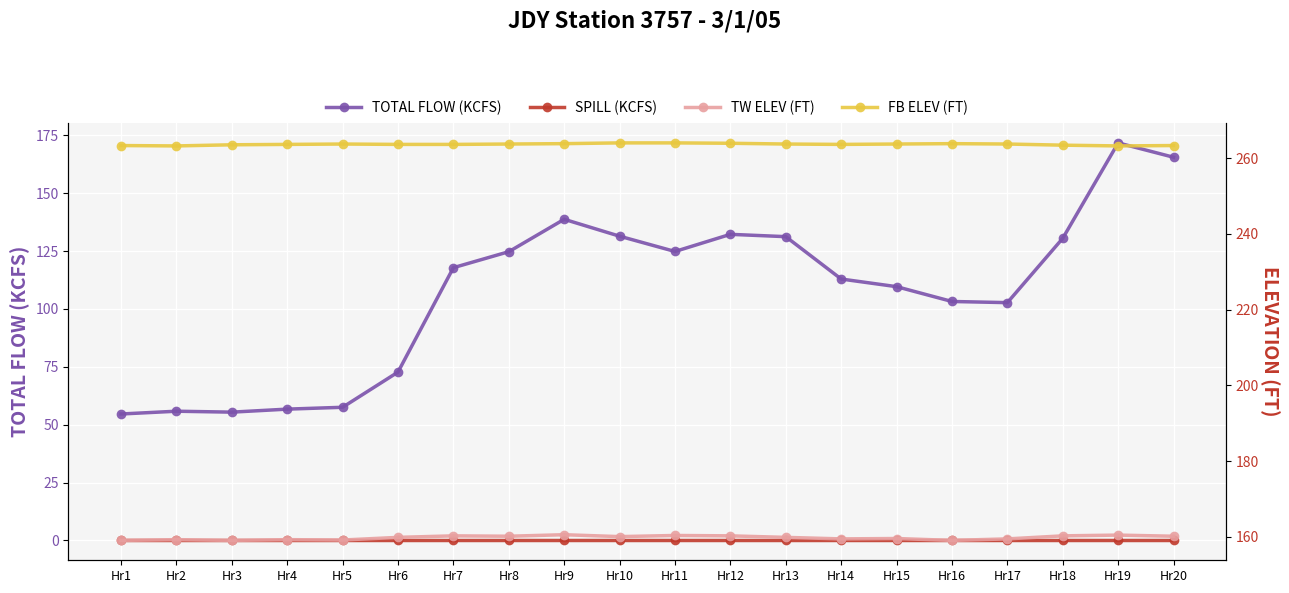

Reading left to right, list all the values displayed in this chart.

TOTAL FLOW (KCFS): 54.6	55.8	55.4	56.7	57.5	72.7	117.8	124.7	138.7	131.4	124.8	132.2	131.2	112.9	109.6	103.2	102.7	130.5	171.7	165.5
SPILL (KCFS): 0.0	0.0	0.0	0.0	0.0	0.0	0.0	0.0	0.0	0.0	0.0	0.0	0.0	0.0	0.0	0.0	0.0	0.0	0.0	0.0
TW ELEV (FT): 159.1	159.3	159.1	159.3	159.2	159.9	160.3	160.2	160.6	160.1	160.4	160.3	159.9	159.5	159.6	159.1	159.5	160.3	160.5	160.2
FB ELEV (FT): 263.3	263.2	263.5	263.6	263.7	263.6	263.6	263.7	263.8	264.0	264.0	263.9	263.7	263.6	263.7	263.8	263.7	263.4	263.2	263.3